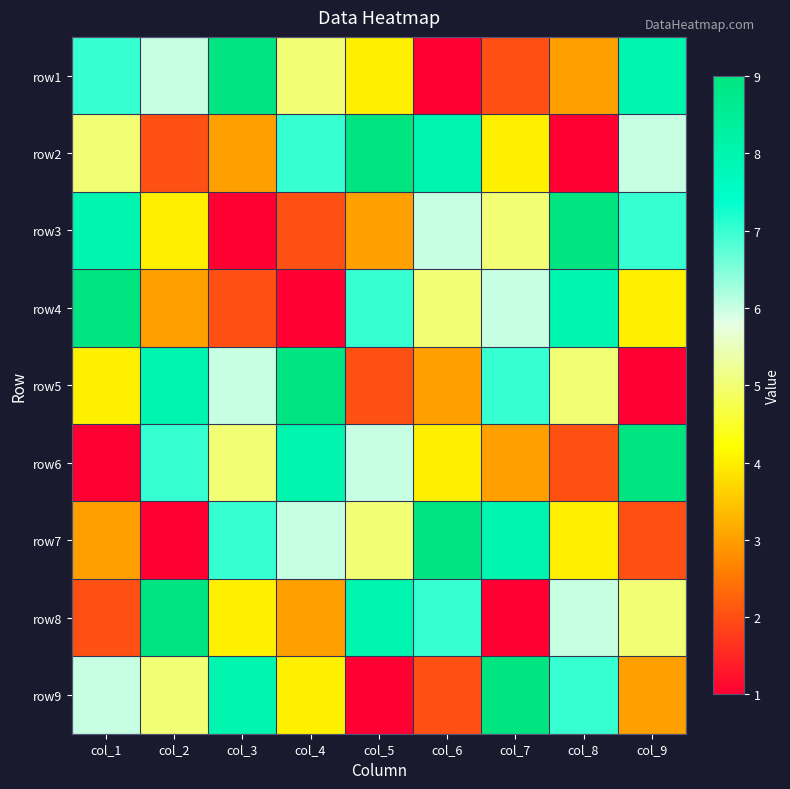

Between col_6 and col_8, which series saw the biggest shift?

row2